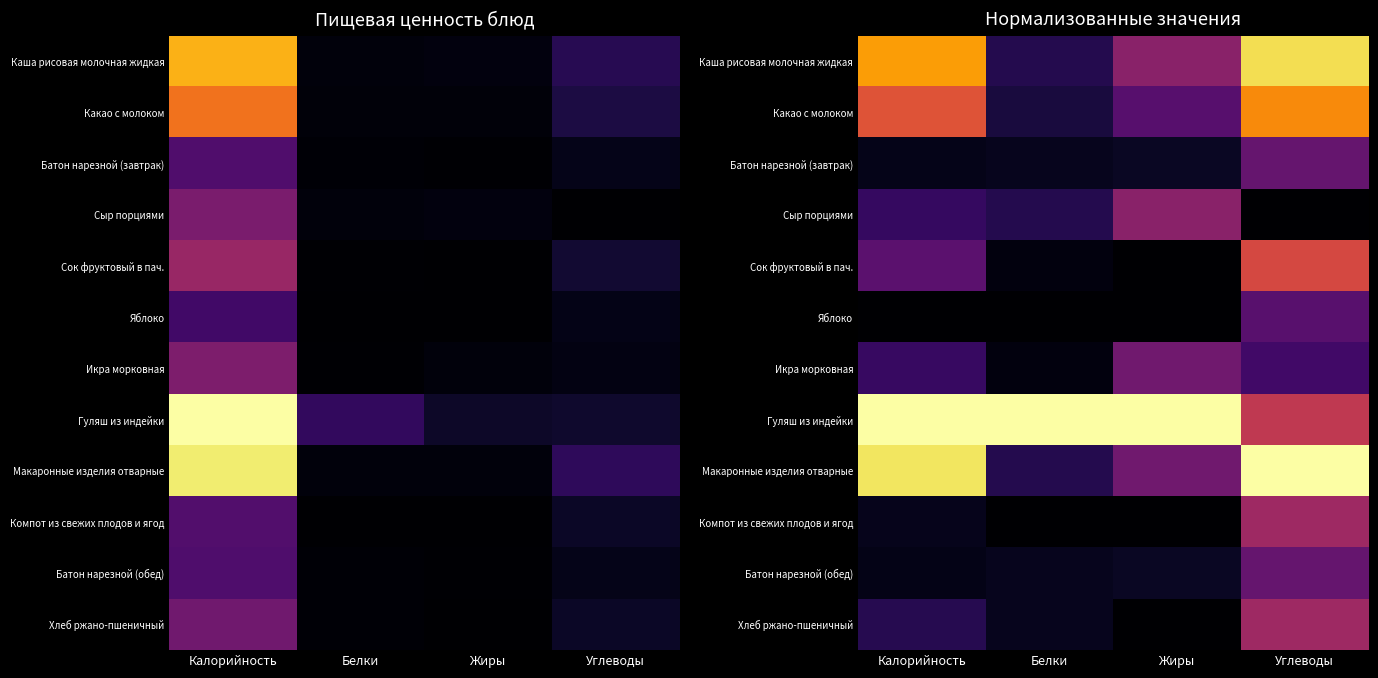

Which category has the lowest value in the Макаронные изделия отварные series?

Белки